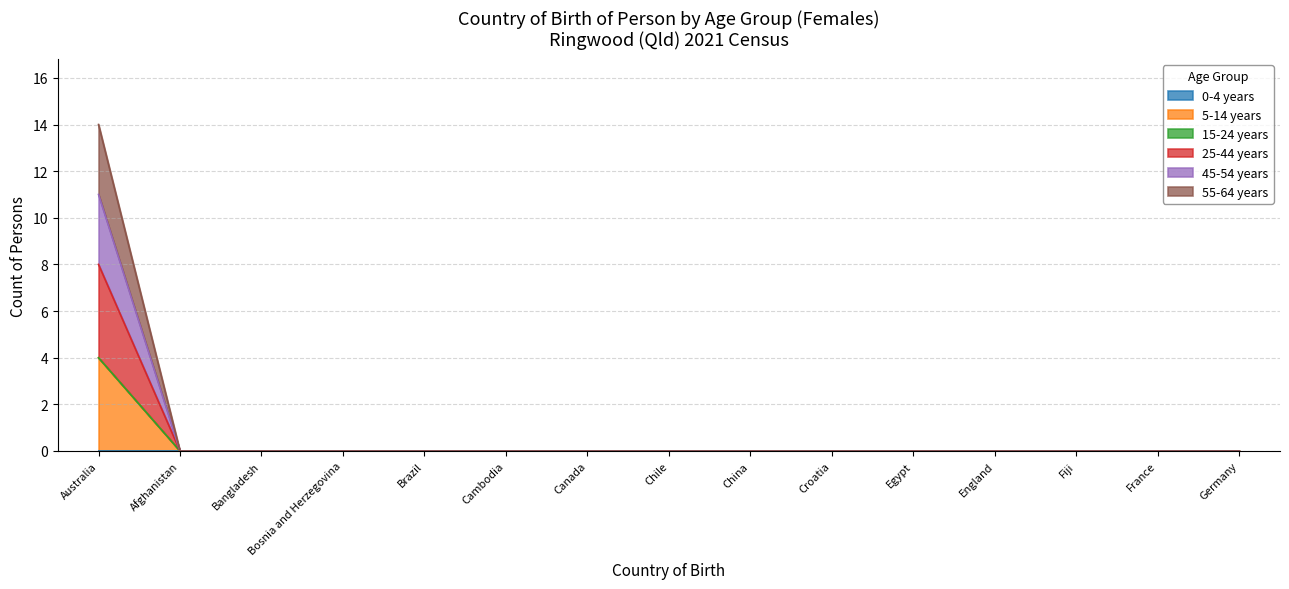

Which category has the highest value in the 55-64 years series?

Australia